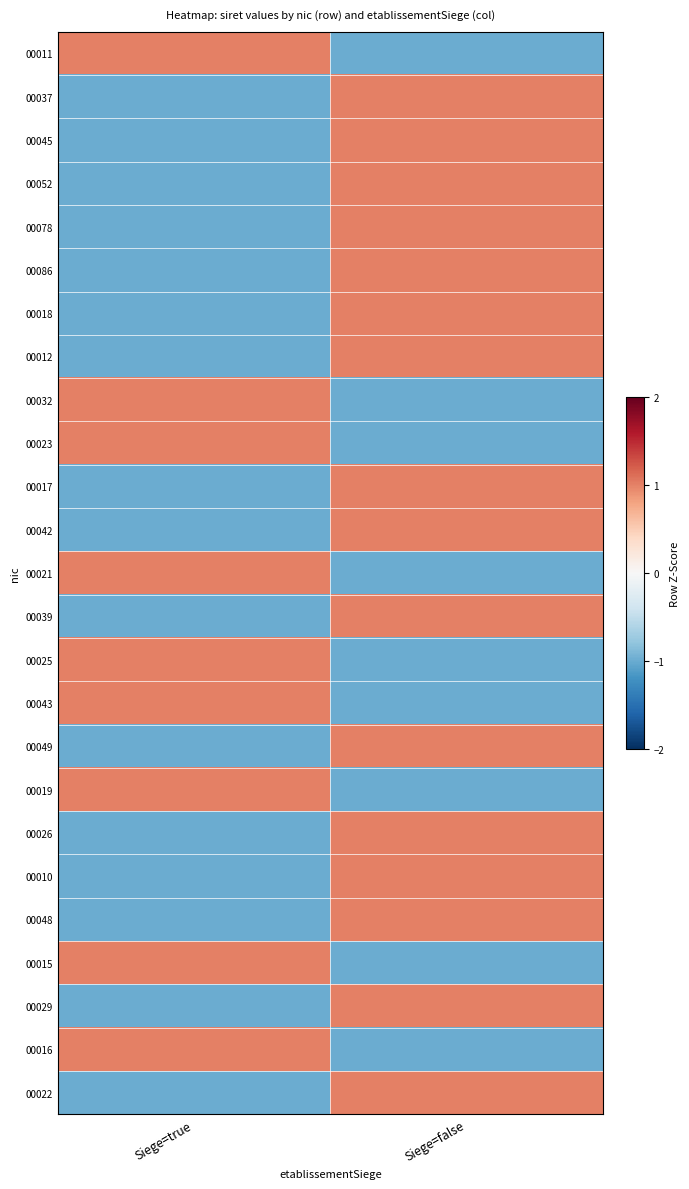

Reading left to right, list all the values displayed in this chart.

00011: Siege=true=1	Siege=false=-1
00037: Siege=true=-1	Siege=false=1
00045: Siege=true=-1	Siege=false=1
00052: Siege=true=-1	Siege=false=1
00078: Siege=true=-1	Siege=false=1
00086: Siege=true=-1	Siege=false=1
00018: Siege=true=-1	Siege=false=1
00012: Siege=true=-1	Siege=false=1
00032: Siege=true=1	Siege=false=-1
00023: Siege=true=1	Siege=false=-1
00017: Siege=true=-1	Siege=false=1
00042: Siege=true=-1	Siege=false=1
00021: Siege=true=1	Siege=false=-1
00039: Siege=true=-1	Siege=false=1
00025: Siege=true=1	Siege=false=-1
00043: Siege=true=1	Siege=false=-1
00049: Siege=true=-1	Siege=false=1
00019: Siege=true=1	Siege=false=-1
00026: Siege=true=-1	Siege=false=1
00010: Siege=true=-1	Siege=false=1
00048: Siege=true=-1	Siege=false=1
00015: Siege=true=1	Siege=false=-1
00029: Siege=true=-1	Siege=false=1
00016: Siege=true=1	Siege=false=-1
00022: Siege=true=-1	Siege=false=1